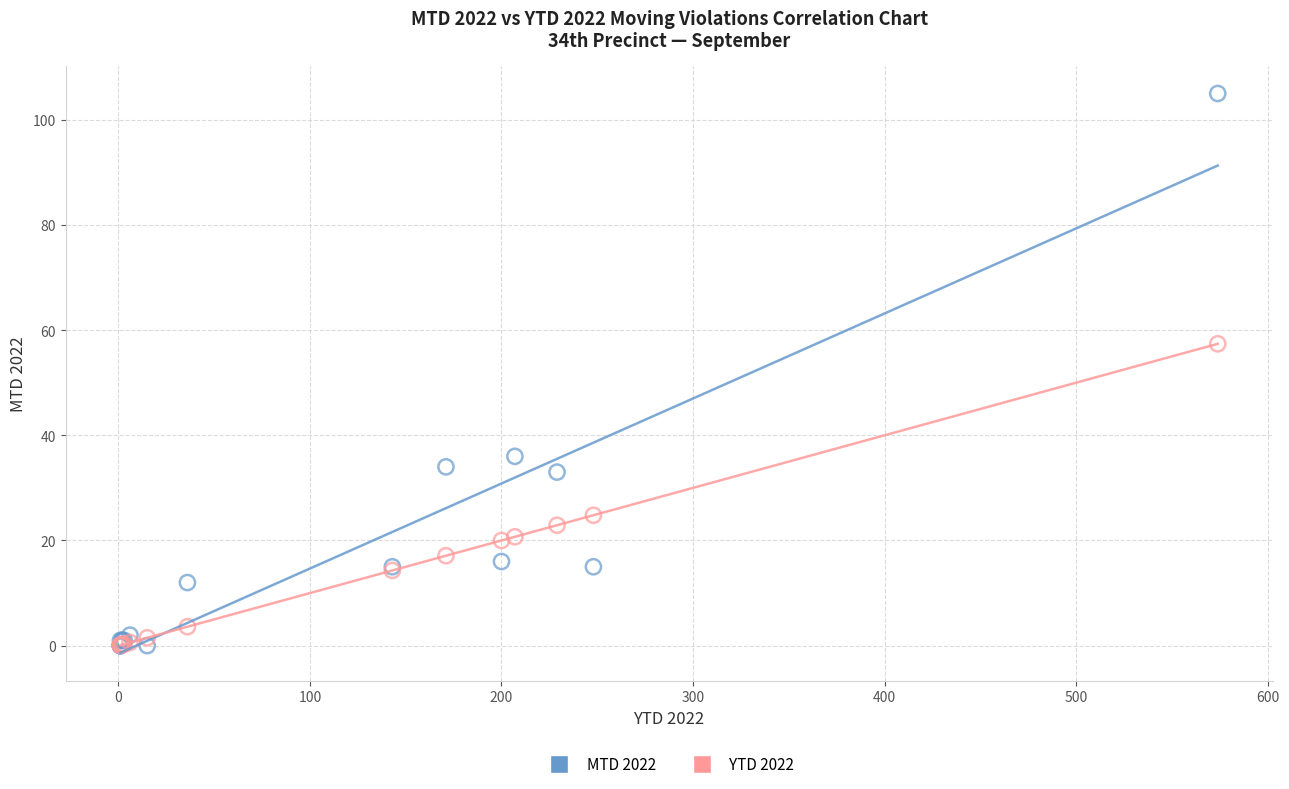

Which series reaches the maximum Y coordinate?

MTD 2022